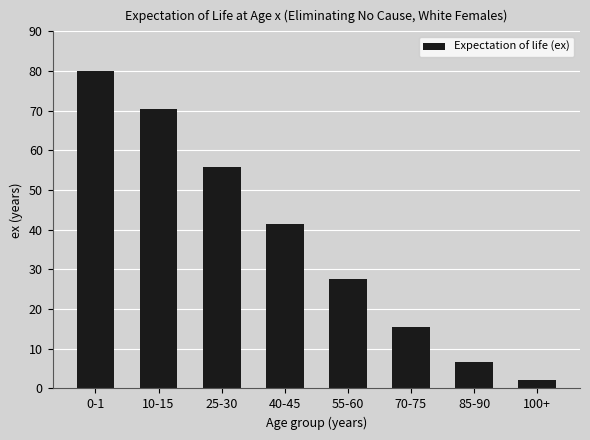

Count the number of data series in this chart.

1